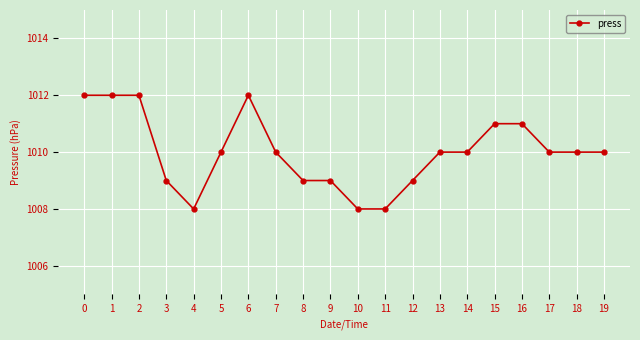

Does the chart have visible grid lines?

Yes